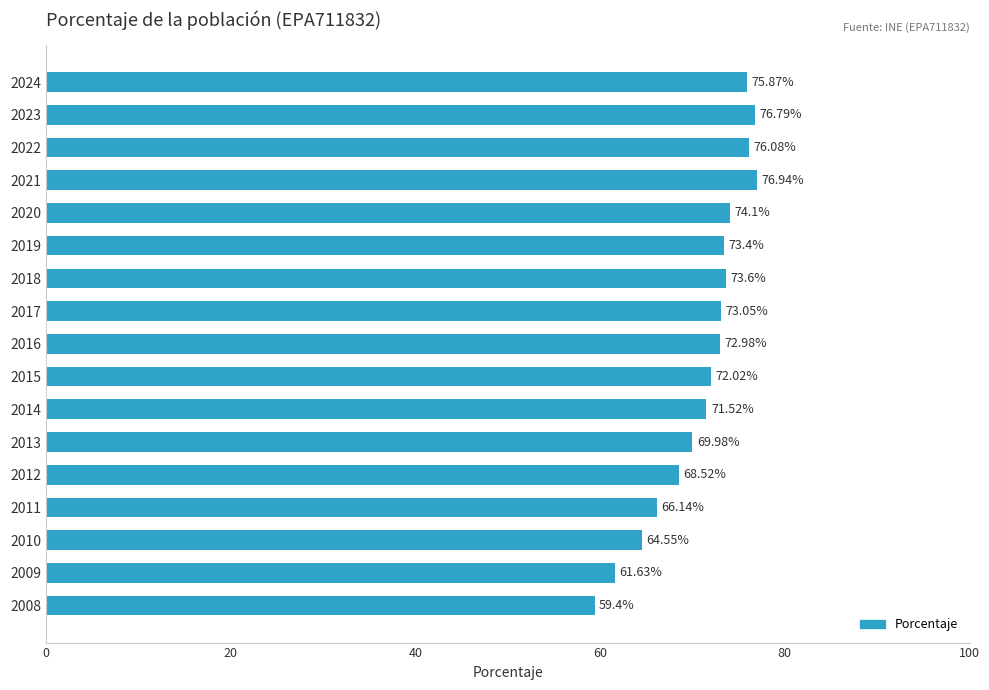

What is the minimum value shown in the chart?

59.4